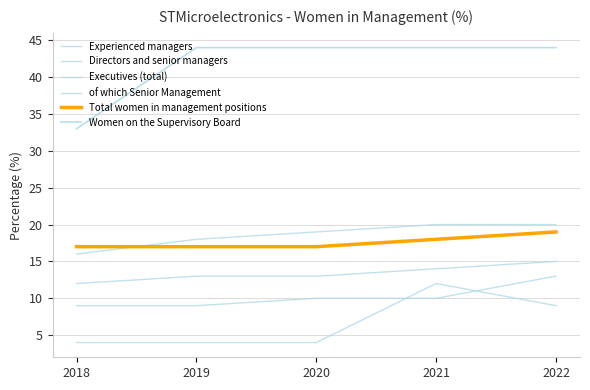

What is the sum of the Experienced managers values at 2019 and 2021?

38